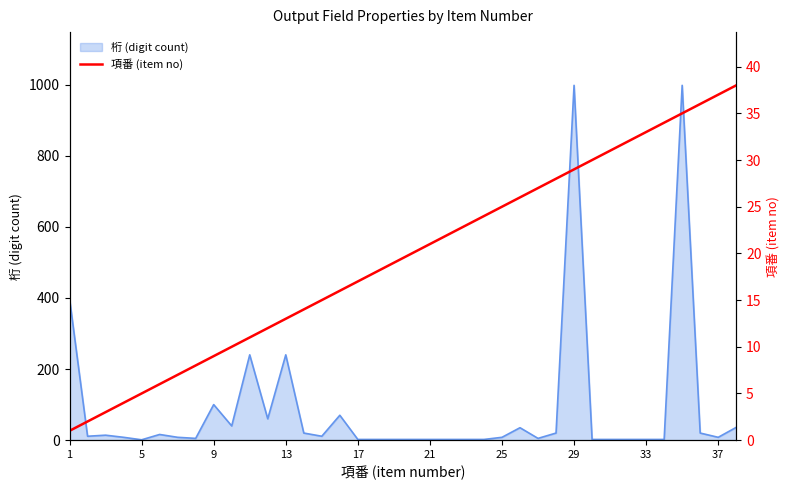

Where does the data first go above 20?

21